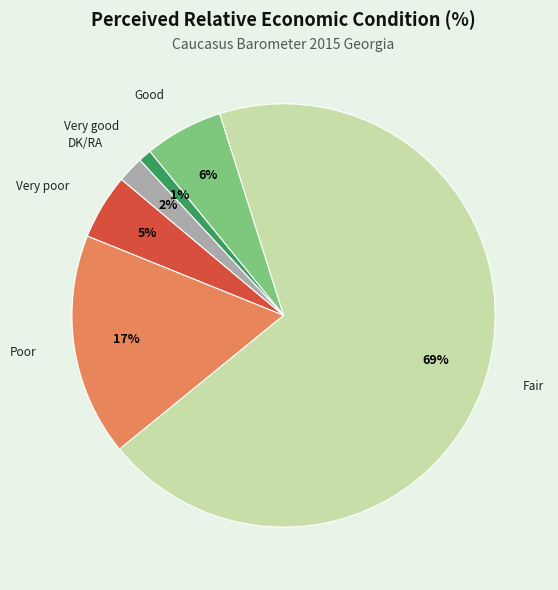

Count the number of slices in the pie.

6